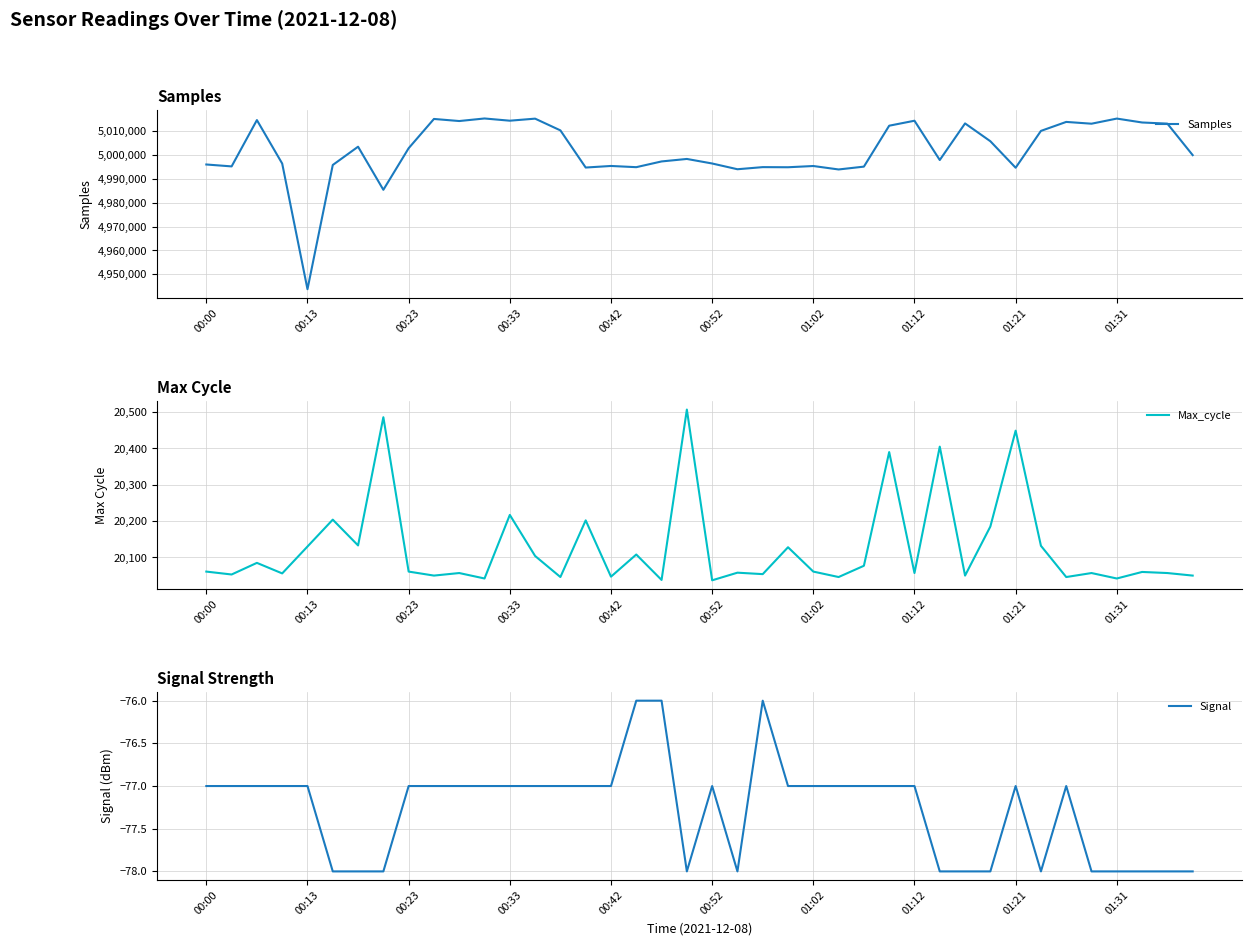

What are all the series names shown in the legend?

Samples, Max_cycle, Signal